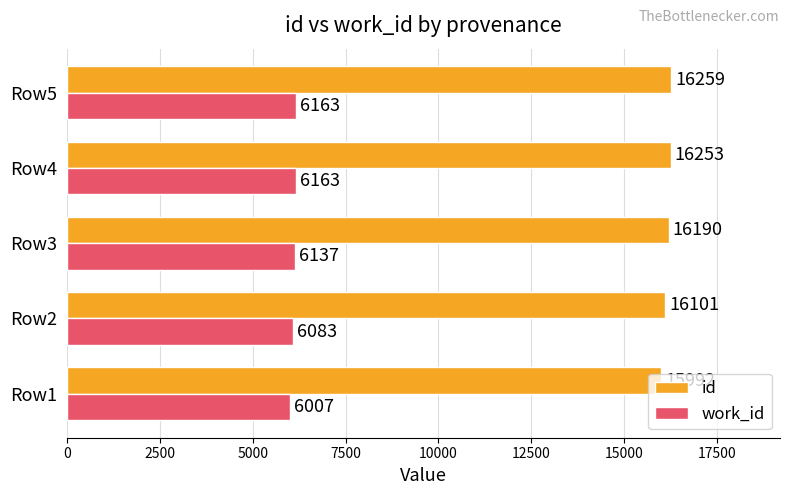

At which label is id closest to 16125?

Row2